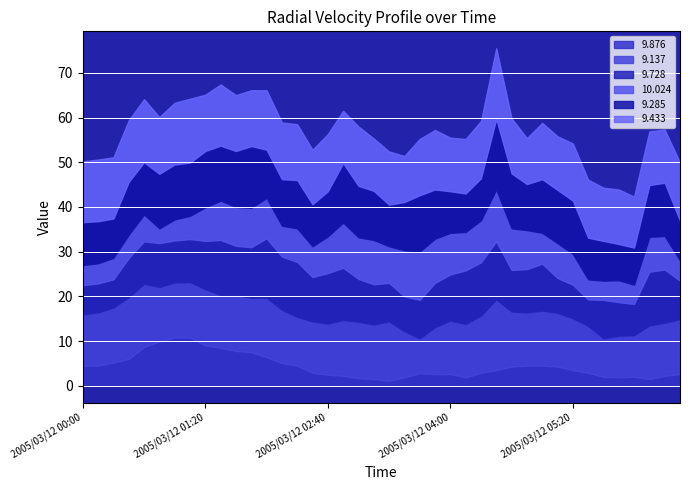

What is the label of the 18th point from the left?

2005/03/12 02:50